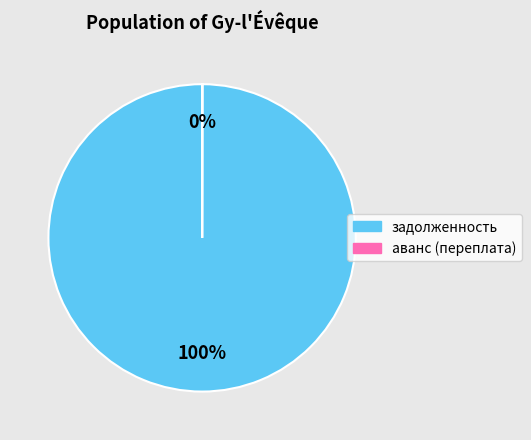

To the nearest percent, what is the difference between the largest and smallest slice percentages?

100%